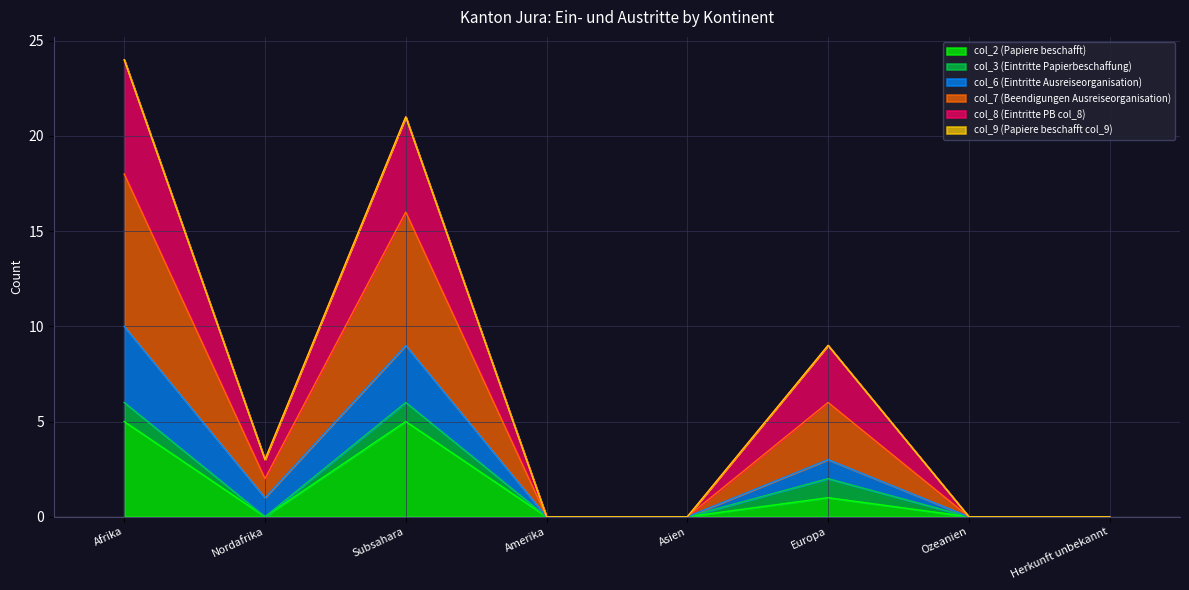

What is the total value across all series at Afrika?

24